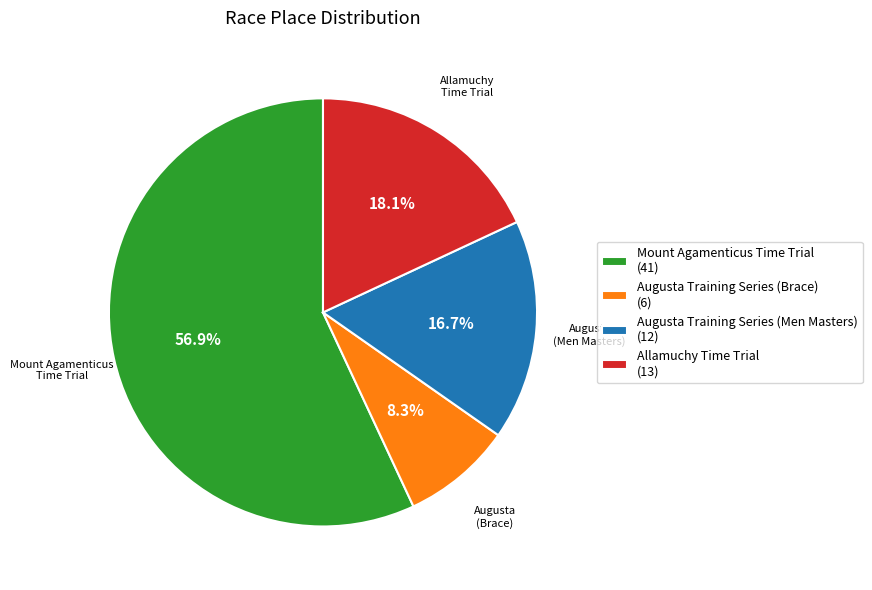

Combined, what portion of the pie is Augusta Training Series (Brace) (6) and Allamuchy Time Trial (13)?

26.4%